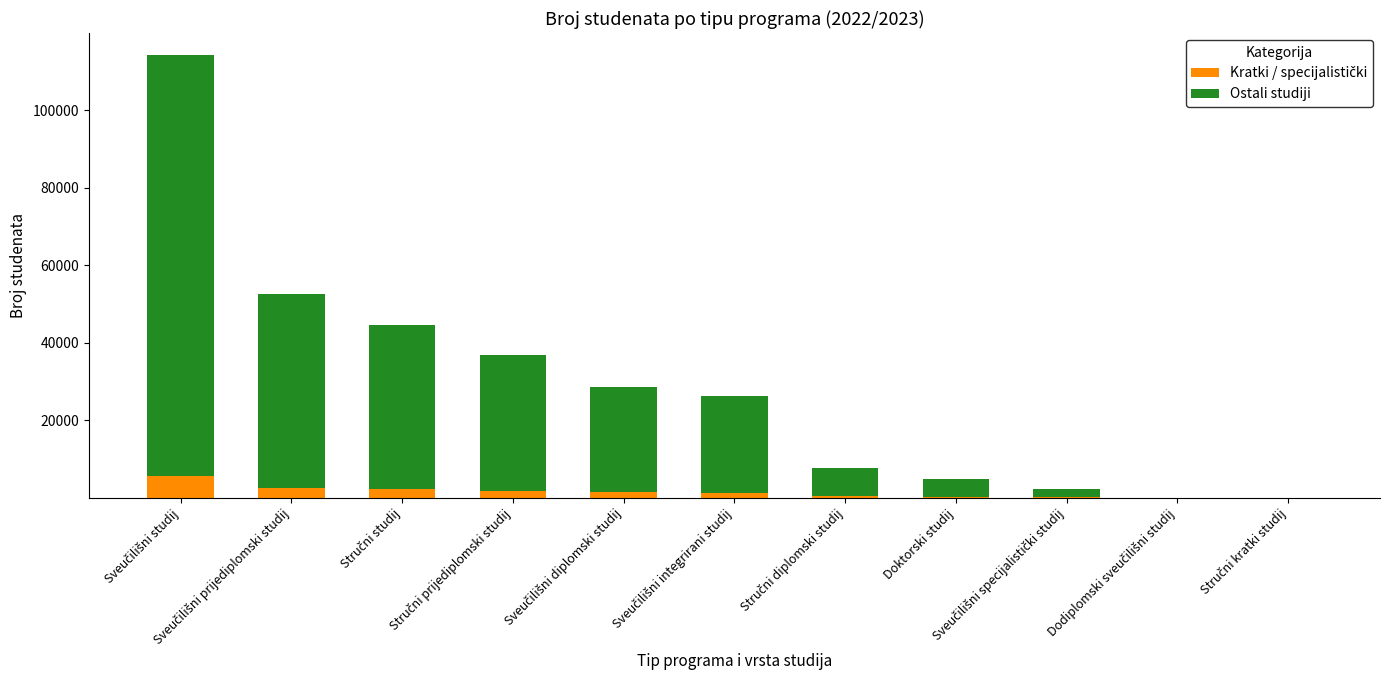

Which series has the largest total across all categories?

Ostali studiji